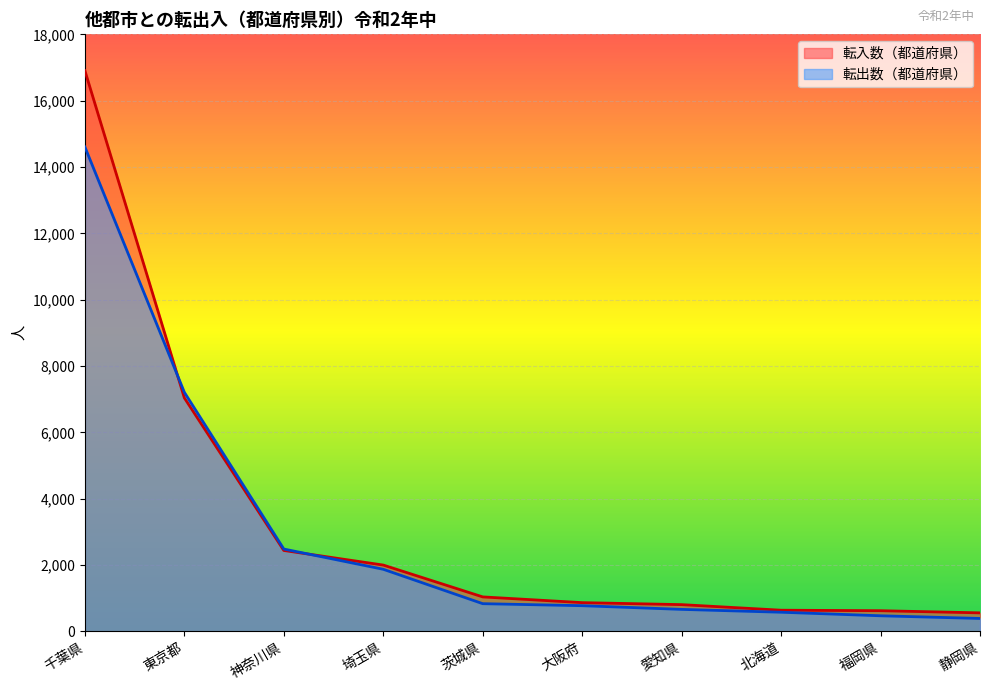

What is the spread (max minus min) of values at 愛知県?

143